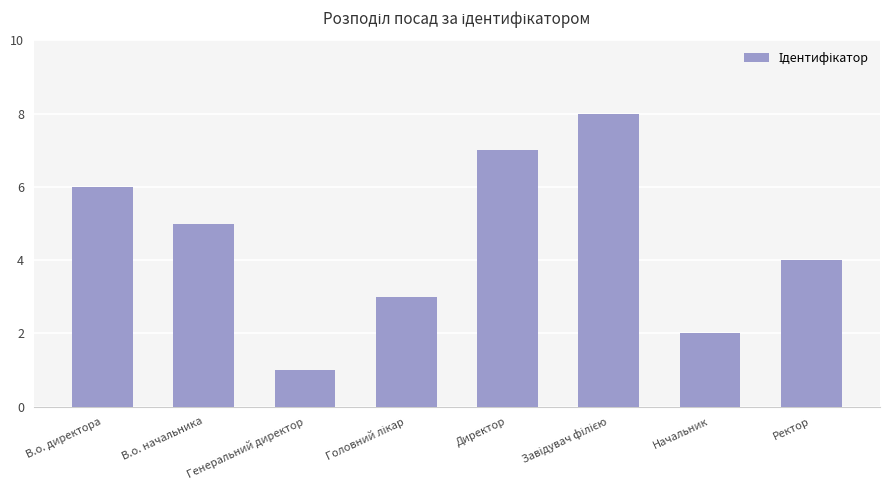

What is the ratio of the value at В.о. начальника to the value at В.о. директора?

0.8